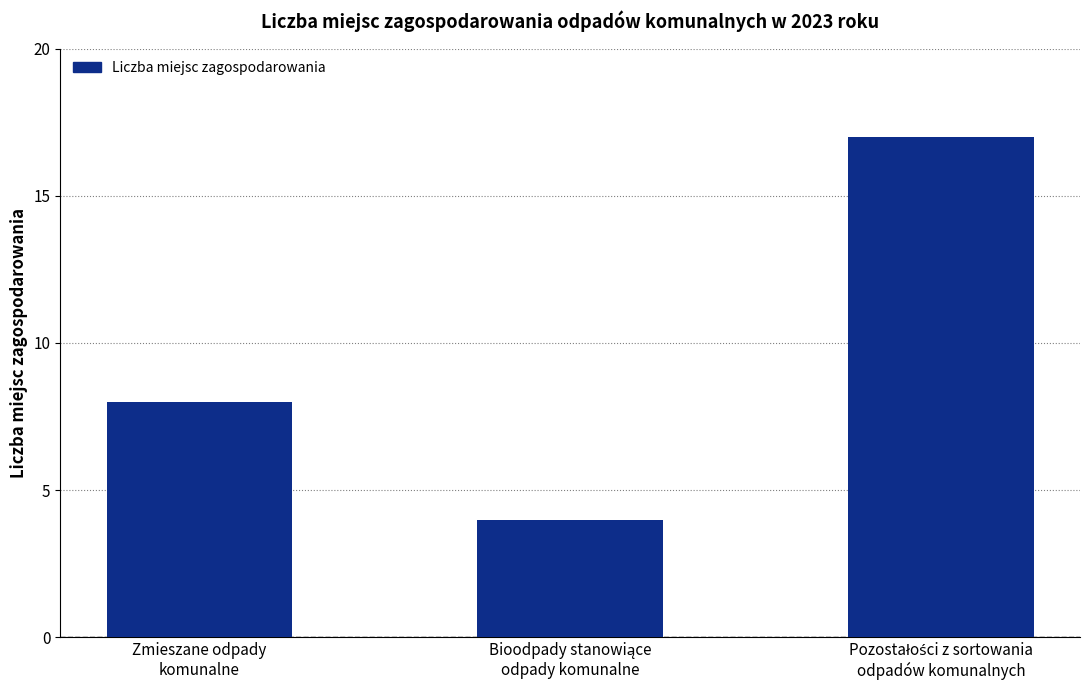

What is the minimum value shown in the chart?

4